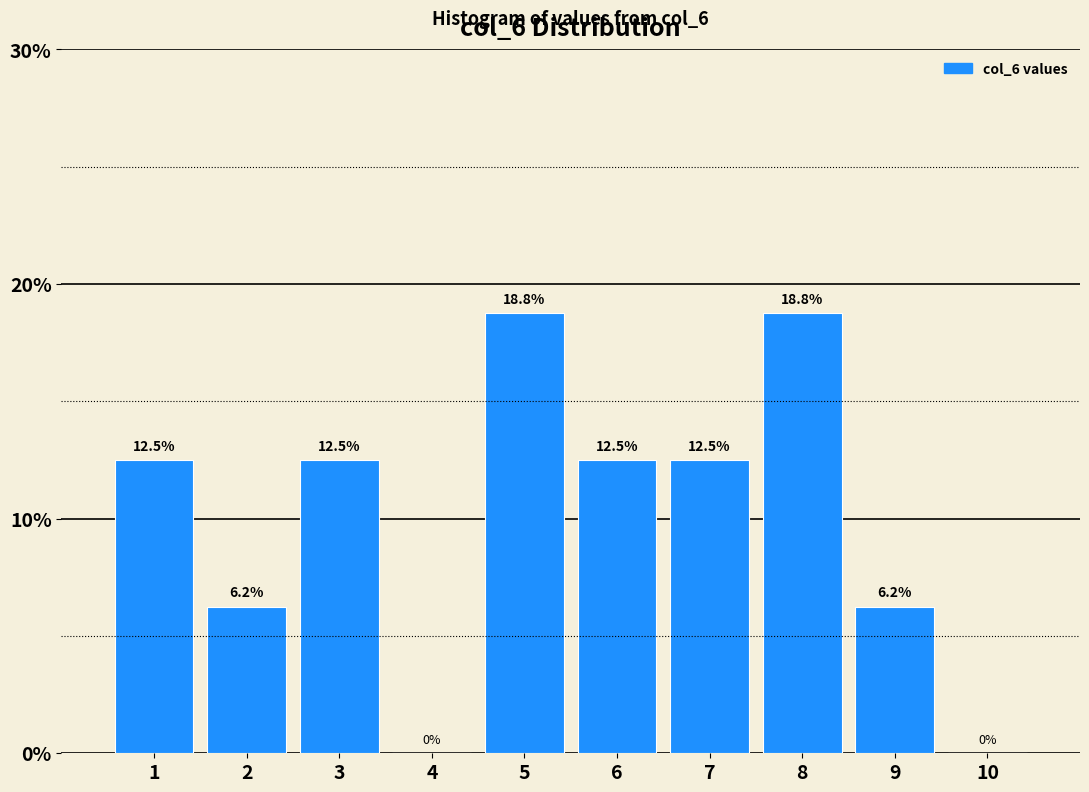

Reading left to right, transcribe this chart: for each bar, give the range it covers on the x-axis and its height.

0.5 to 1.5: 12.5
1.5 to 2.5: 6.2
2.5 to 3.5: 12.5
3.5 to 4.5: 0.0
4.5 to 5.5: 18.8
5.5 to 6.5: 12.5
6.5 to 7.5: 12.5
7.5 to 8.5: 18.8
8.5 to 9.5: 6.2
9.5 to 10.5: 0.0